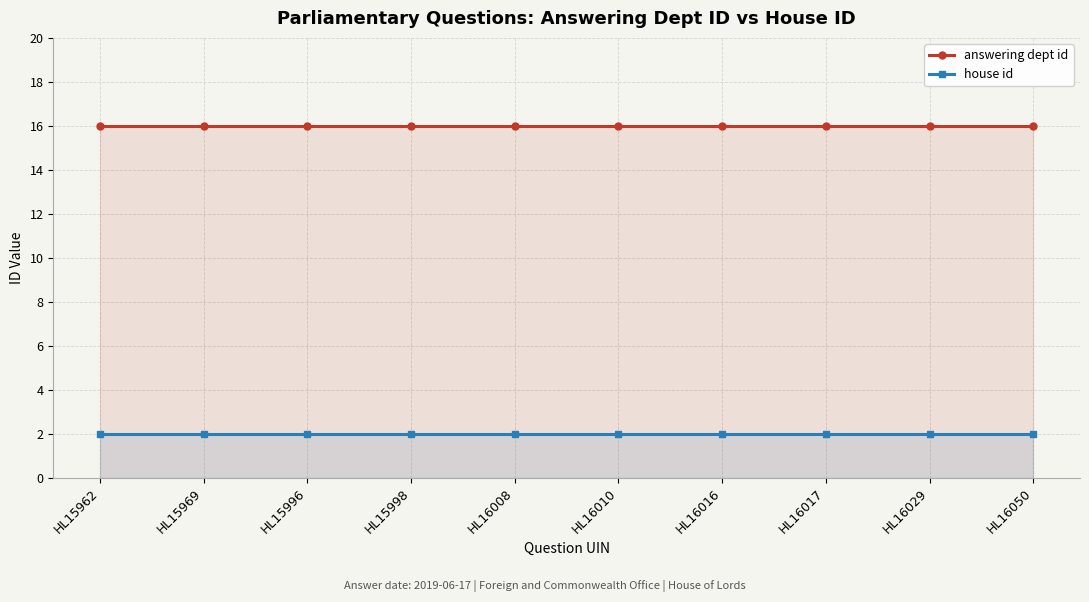

Read the house id value at HL16008.

2